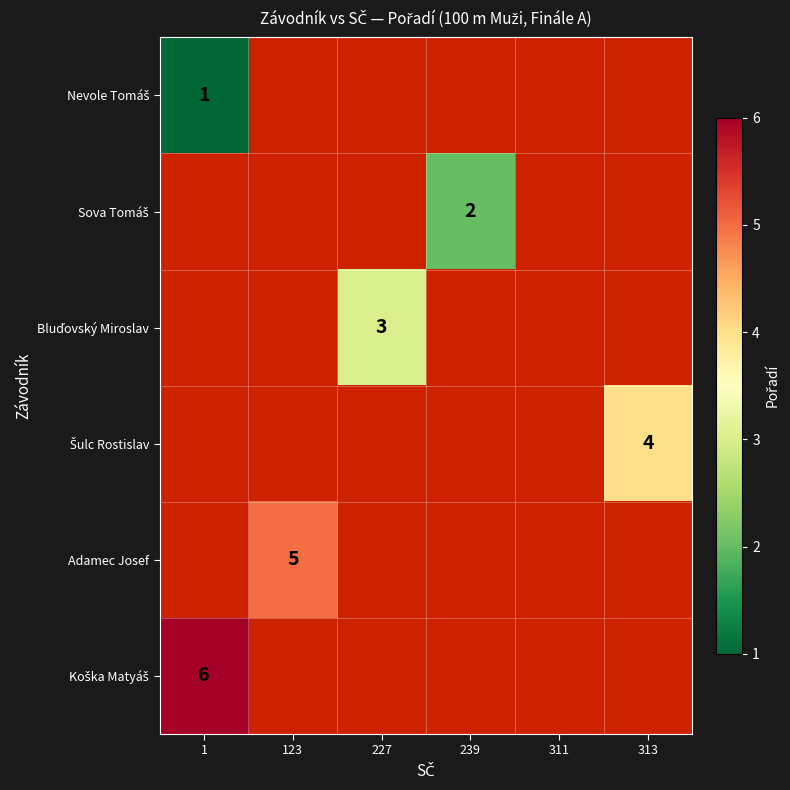

What is the minimum value for Nevole Tomáš?

1.0